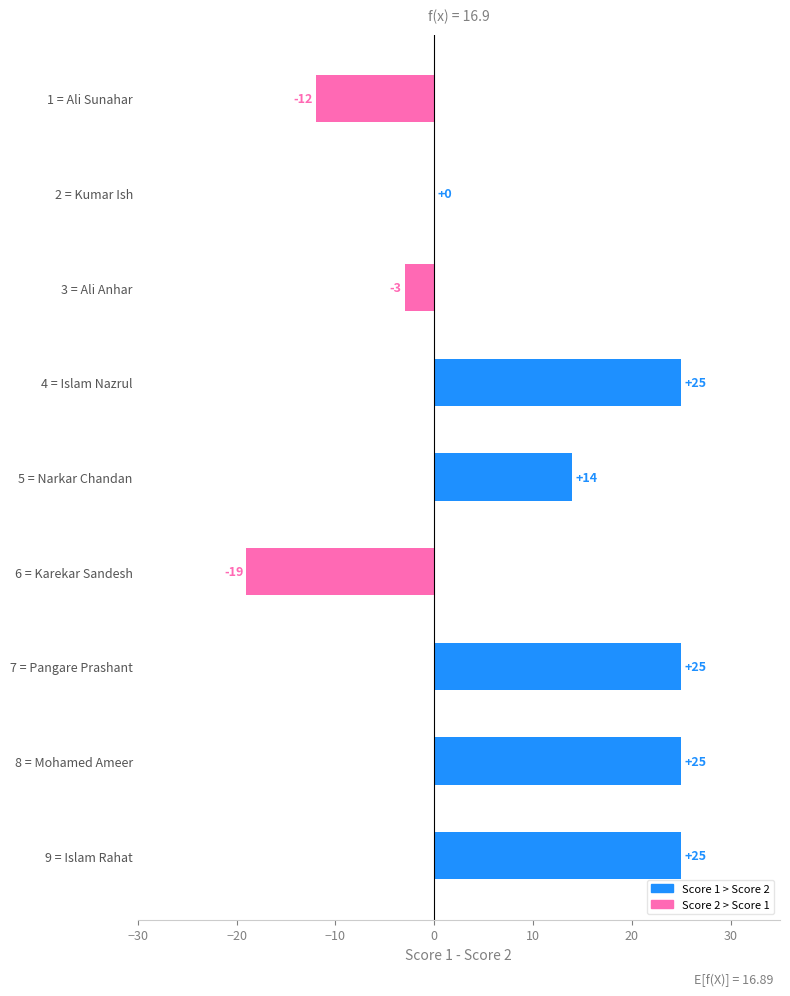

What is the sum of the values at 2 = Kumar Ish and 8 = Mohamed Ameer?

25